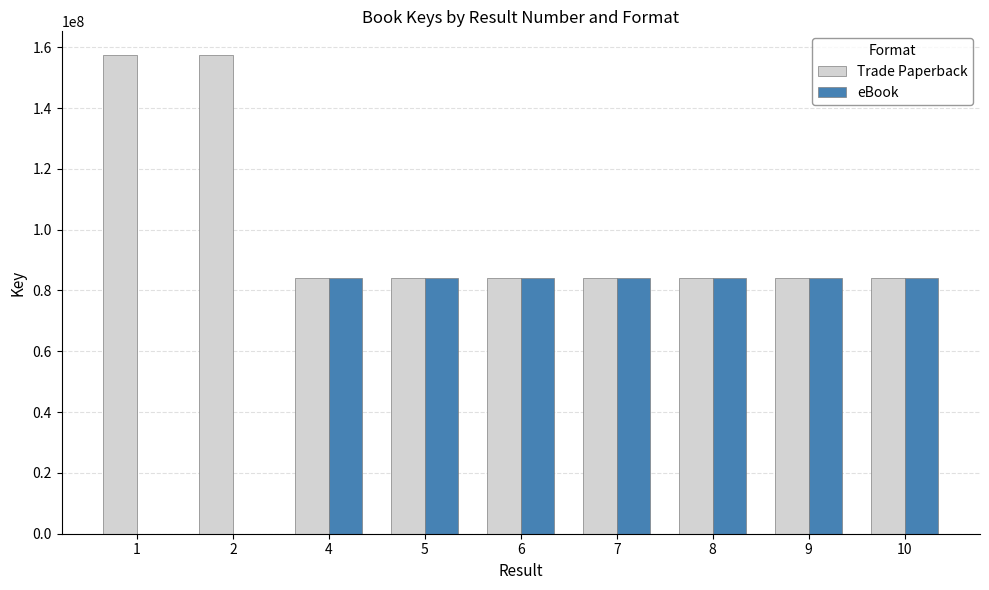

The value of eBook at 5 is 115925576. True or false?

False